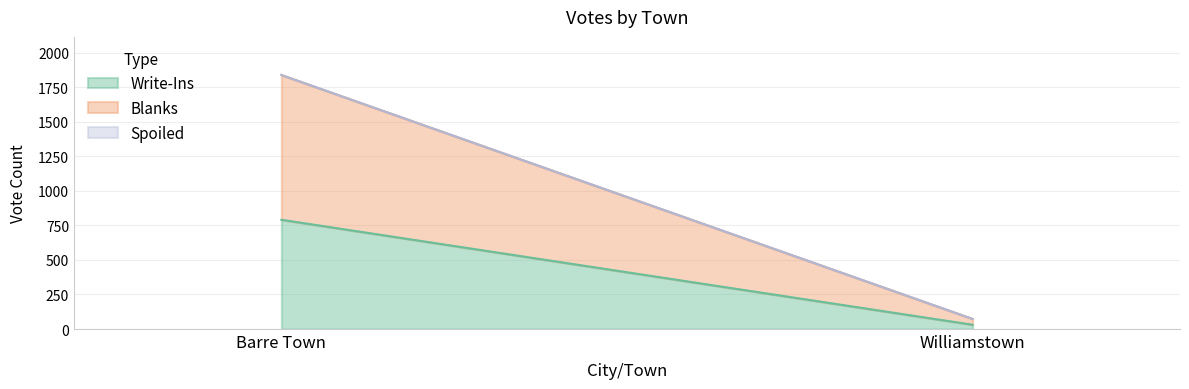

Read the Blanks value at Barre Town, to the nearest 100.

1000